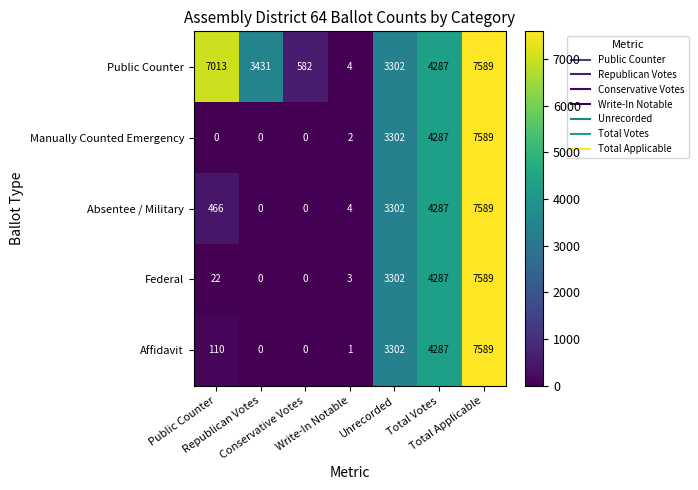

What is the highest value of the Affidavit series?

7589